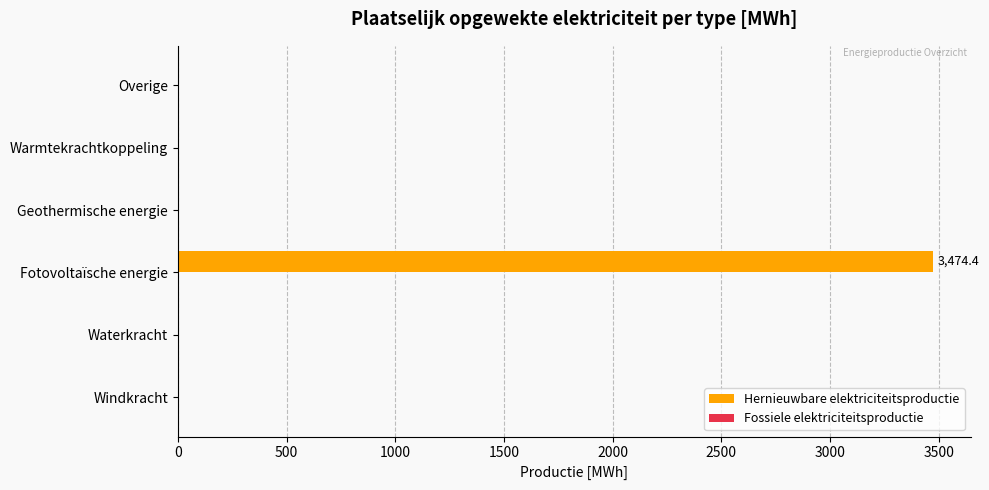

Count the number of data series in this chart.

1